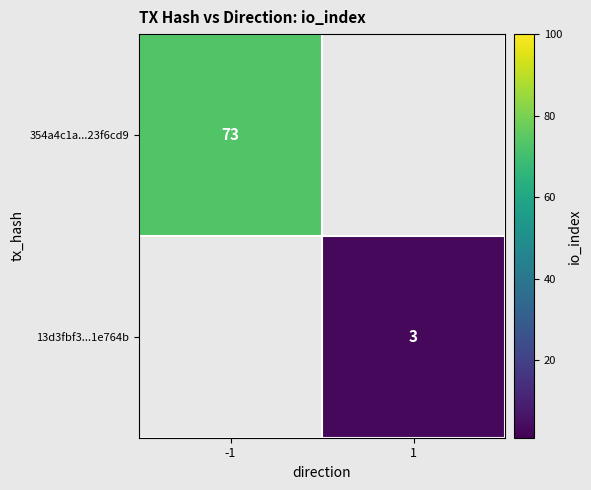

The 13d3fbf3...1e764b series shows 4 at 1. True or false?

False